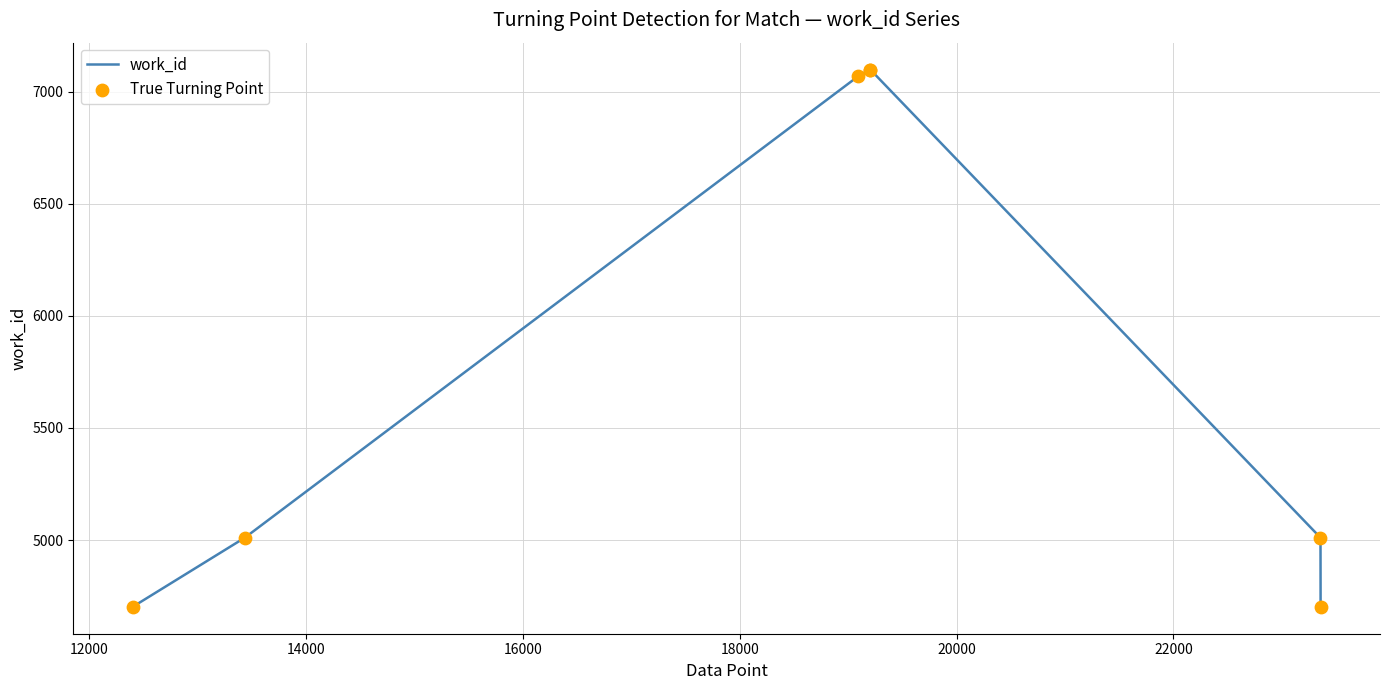

What is the difference between the maximum and minimum values?

2397